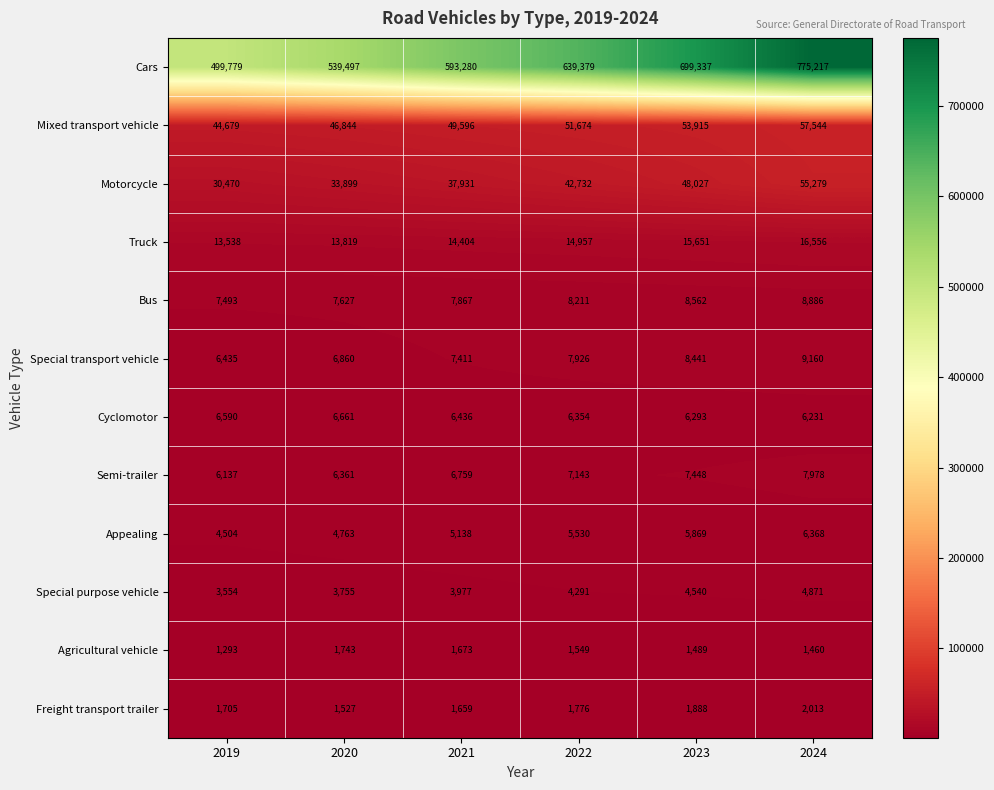

Count the Motorcycle values in the range 33899 to 48027.

4